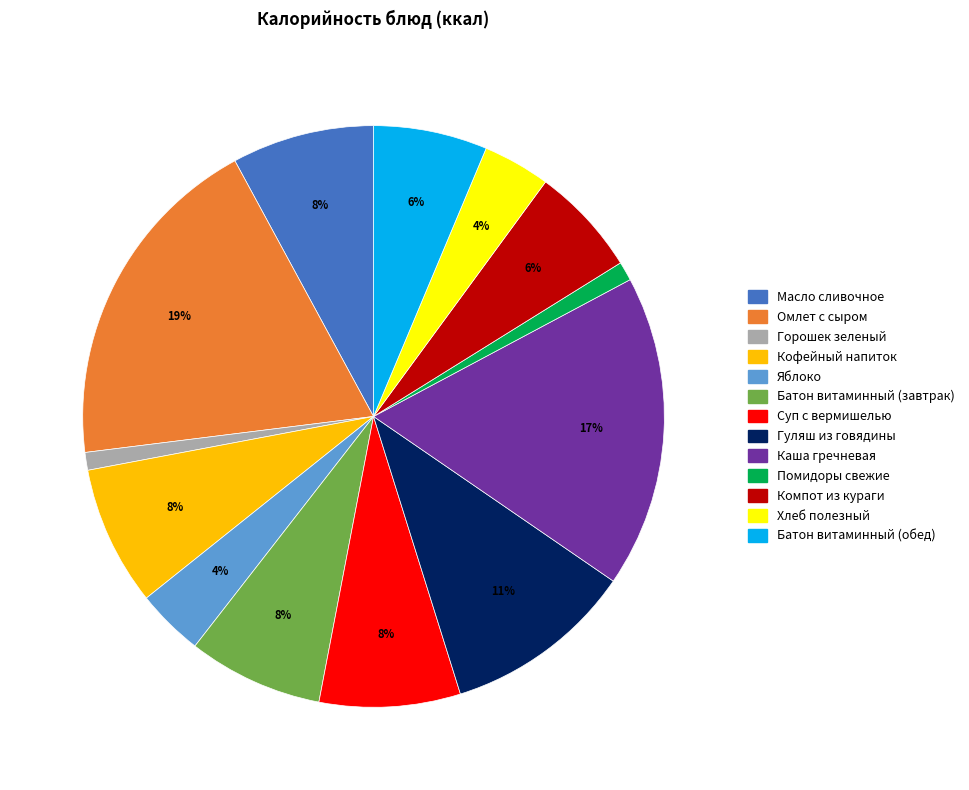

Which has a higher value, Яблоко or Каша гречневая?

Каша гречневая